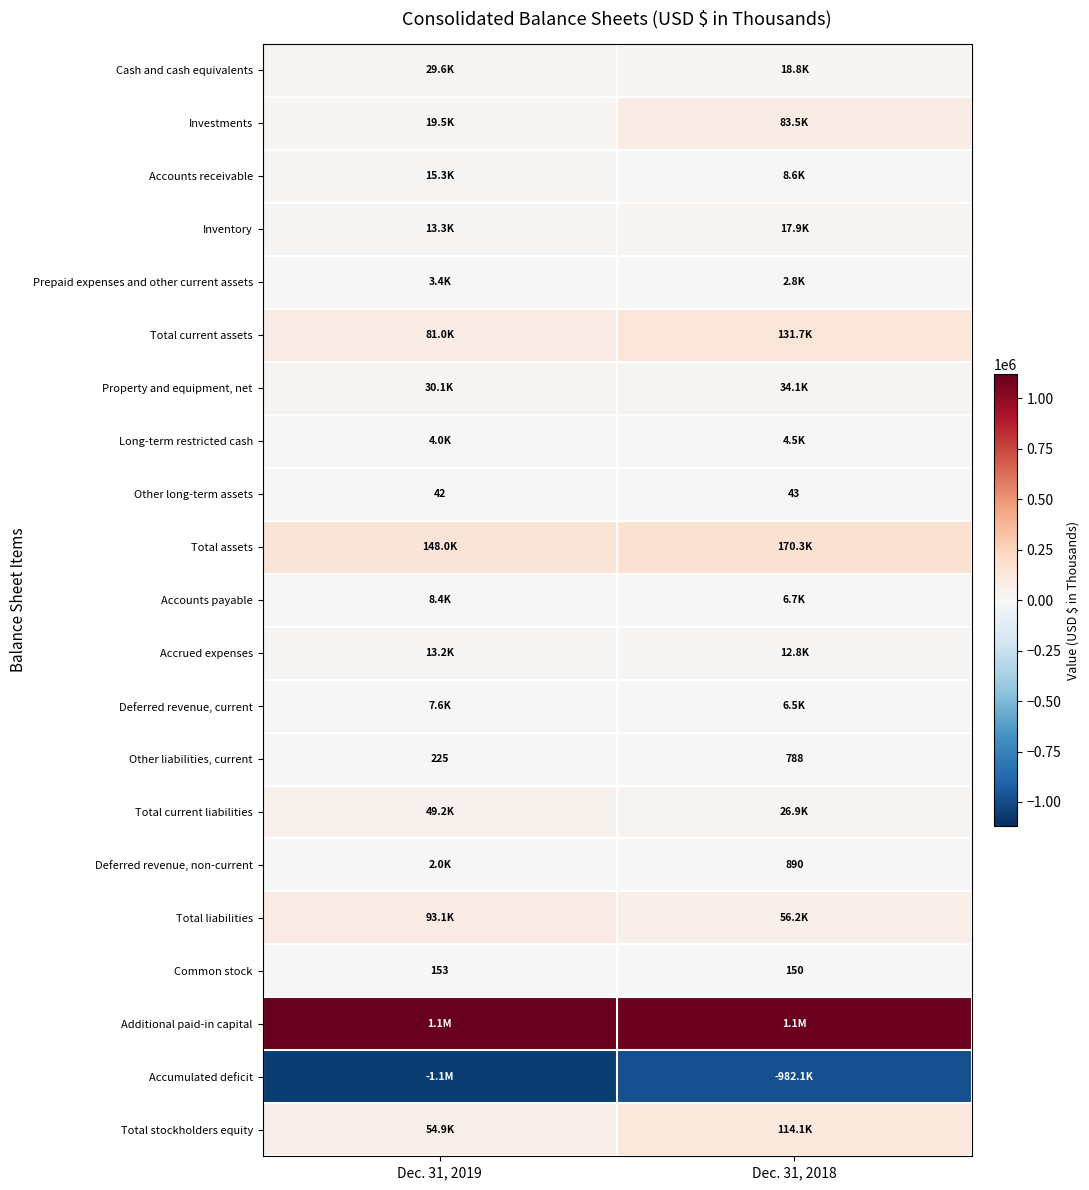

The Deferred revenue, non-current series shows 329 at Dec. 31, 2018. True or false?

False